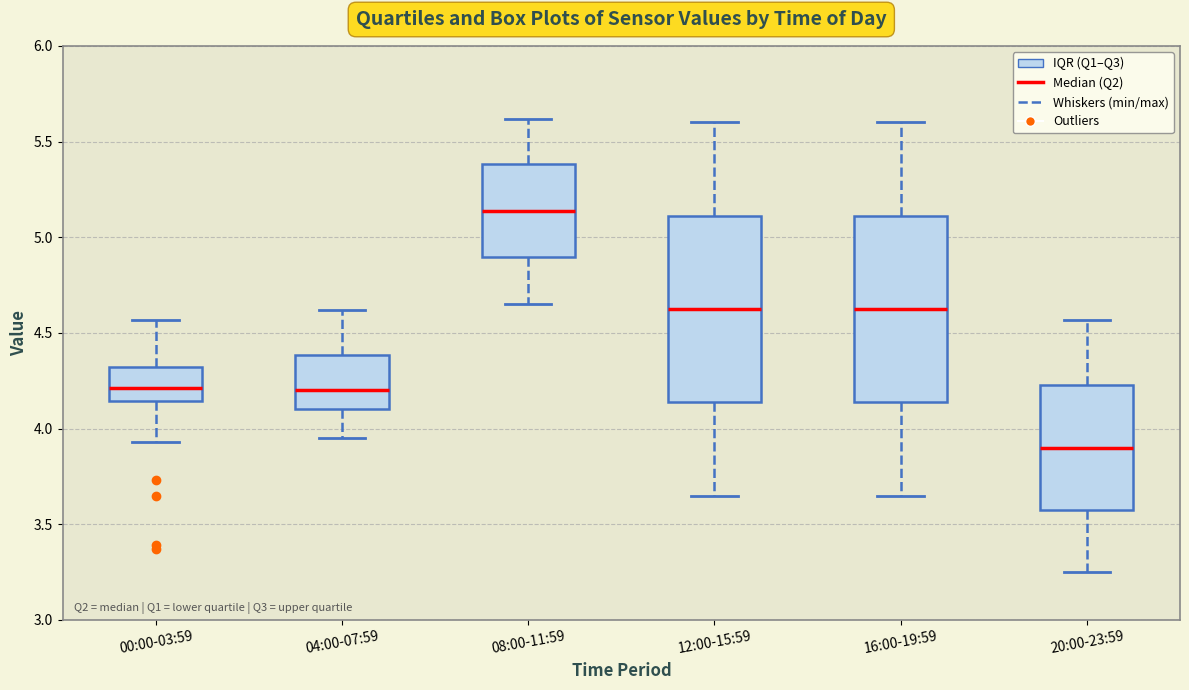

Reading left to right, read every box against the y-axis: the position of its median line, the range the box covers, and the ends of its whiskers. The values are not printed on the chart, so give them approximately, as read against the axis.

00:00-03:59: median 4.20, box 4.15 to 4.30, whiskers 3.95 to 4.55
04:00-07:59: median 4.20, box 4.10 to 4.40, whiskers 3.95 to 4.60
08:00-11:59: median 5.15, box 4.90 to 5.40, whiskers 4.65 to 5.60
12:00-15:59: median 4.65, box 4.15 to 5.10, whiskers 3.65 to 5.60
16:00-19:59: median 4.65, box 4.15 to 5.10, whiskers 3.65 to 5.60
20:00-23:59: median 3.90, box 3.55 to 4.25, whiskers 3.25 to 4.55